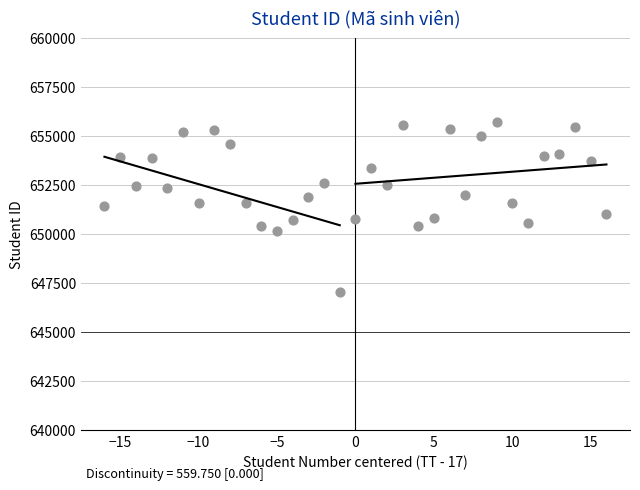

What is the range of Y values (max minus min)?

8658